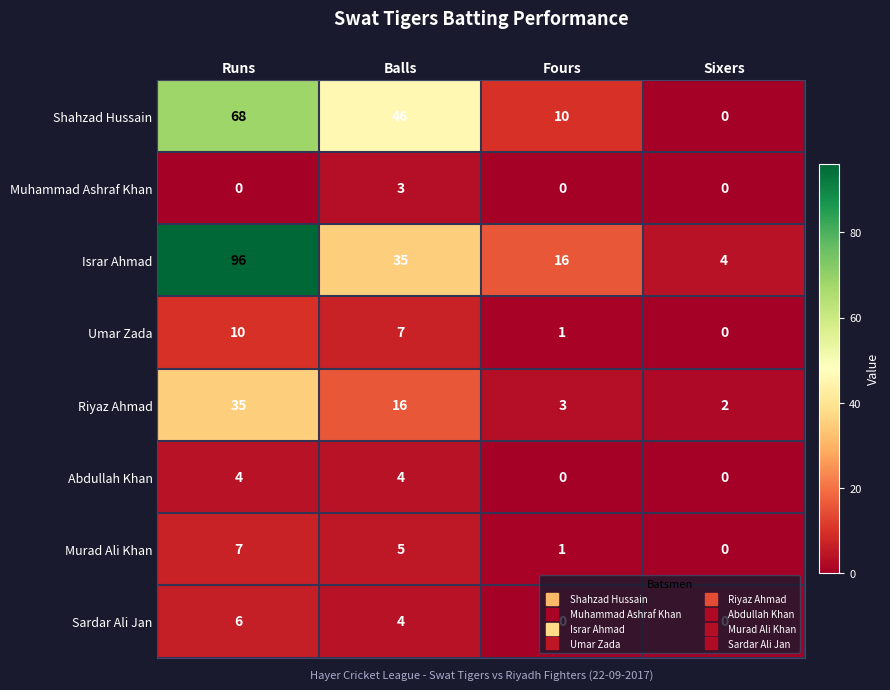

List the labels in order of Shahzad Hussain value, smallest first.

Sixers, Fours, Balls, Runs